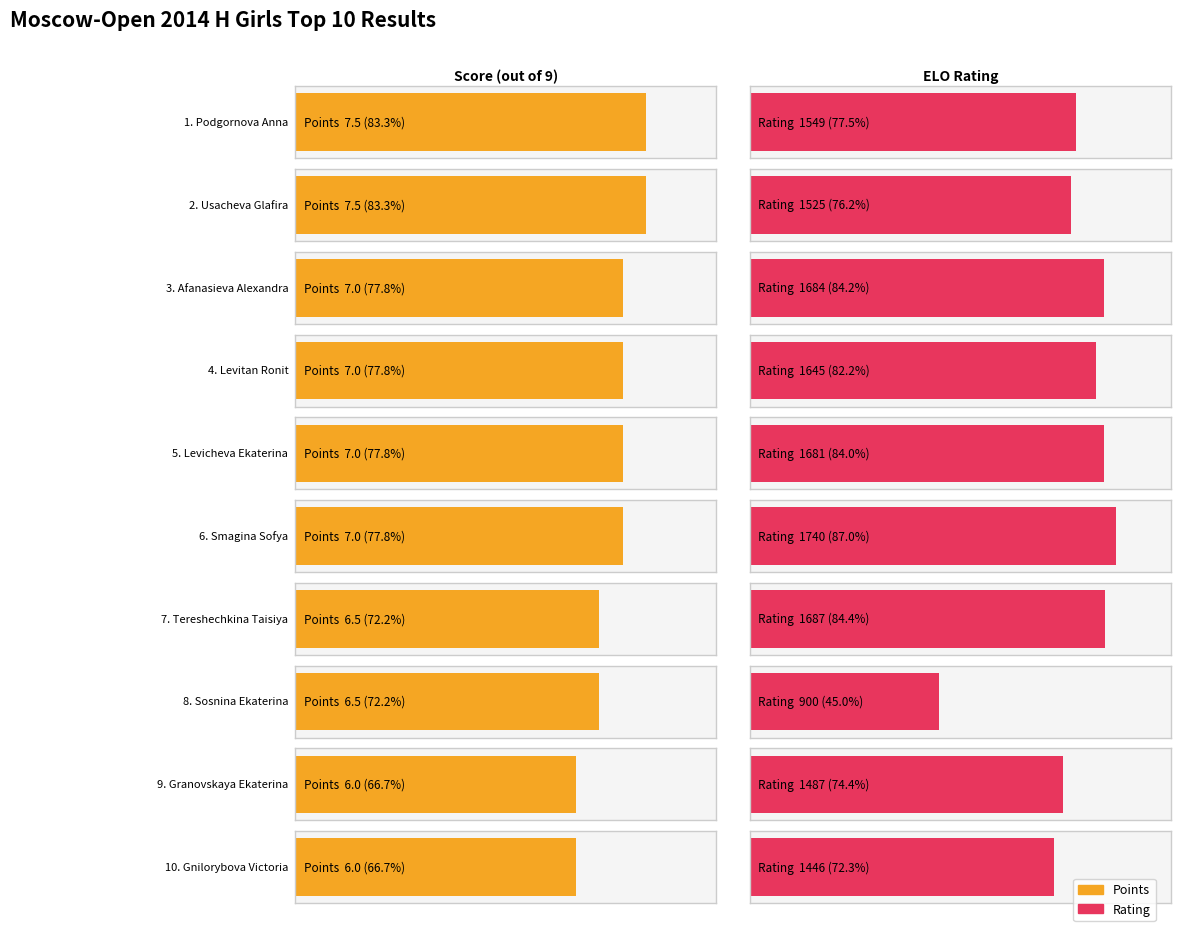

What is the sum of the Points values at Sosnina Ekaterina and Podgornova Anna?

14.0